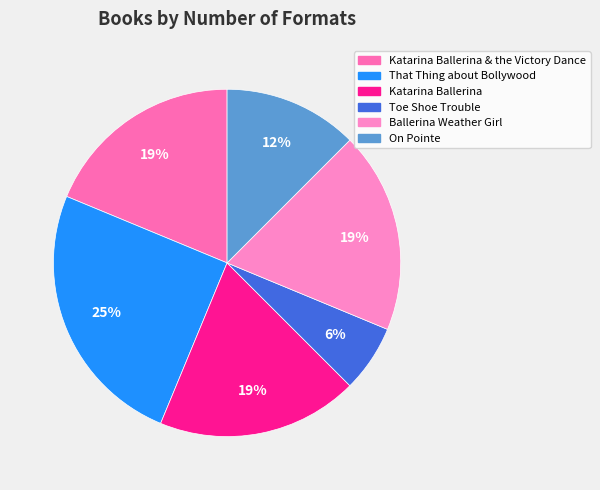

Which slice is the largest?

That Thing about Bollywood